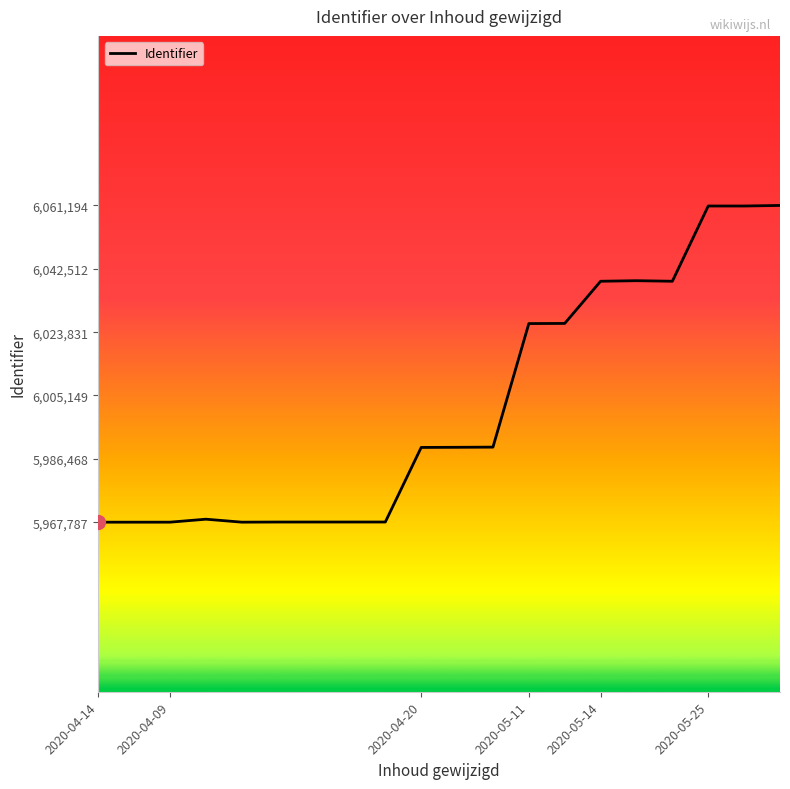

What is the greatest value displayed?

6061194